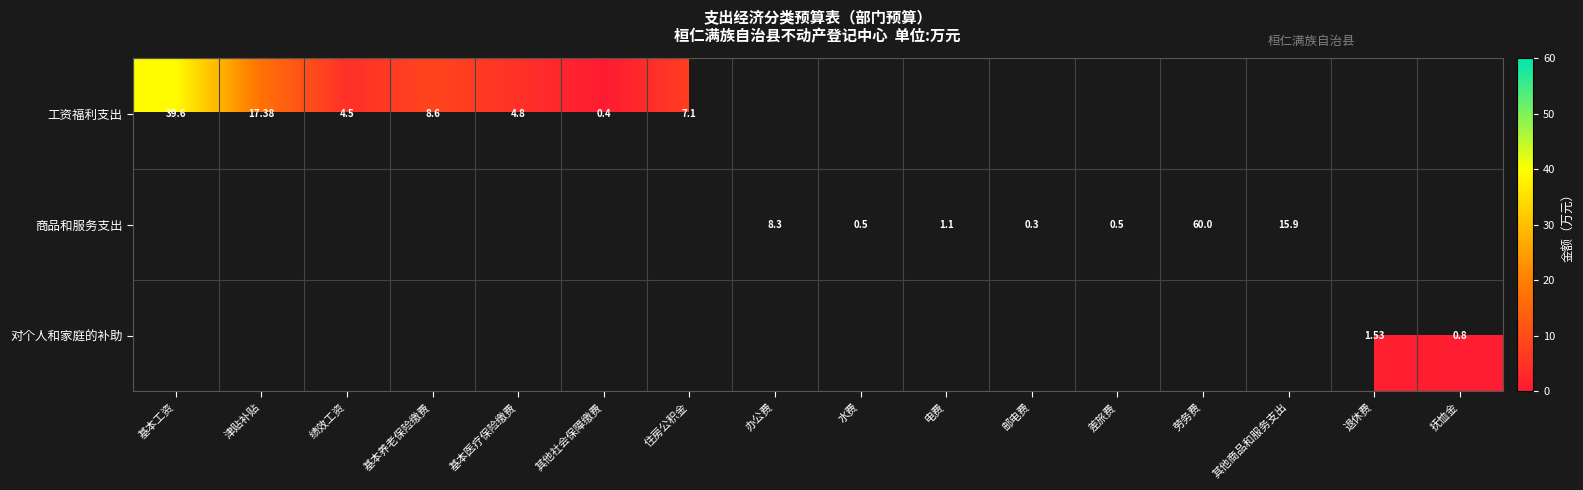

Which label corresponds to the largest value in the chart?

劳务费